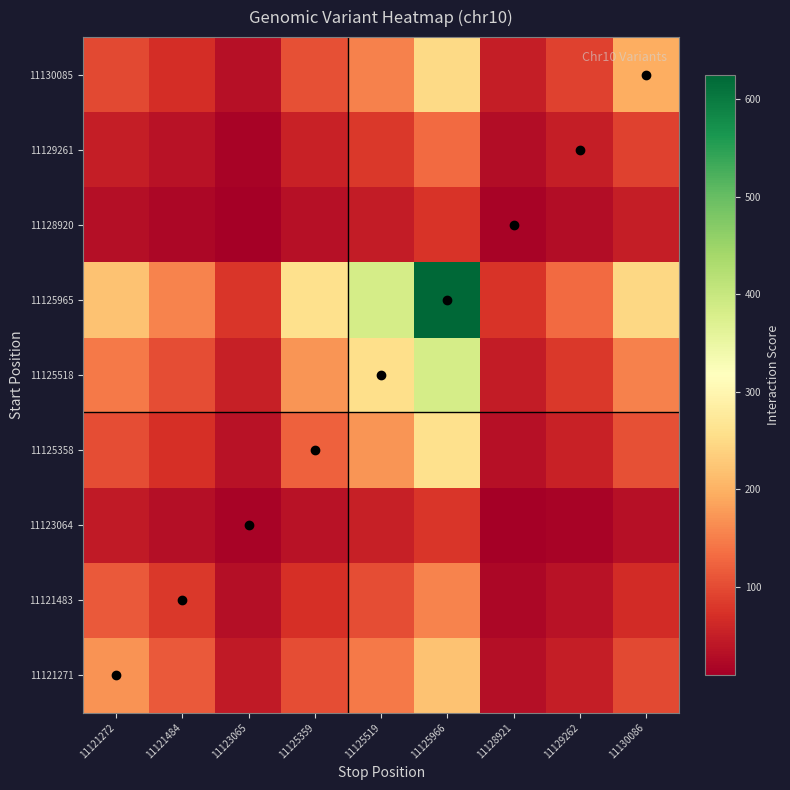

Rank the series by their maximum value, from highest to lowest.

11125965, 11125518, 11125358, 11130085, 11121271, 11121483, 11129261, 11123064, 11128920